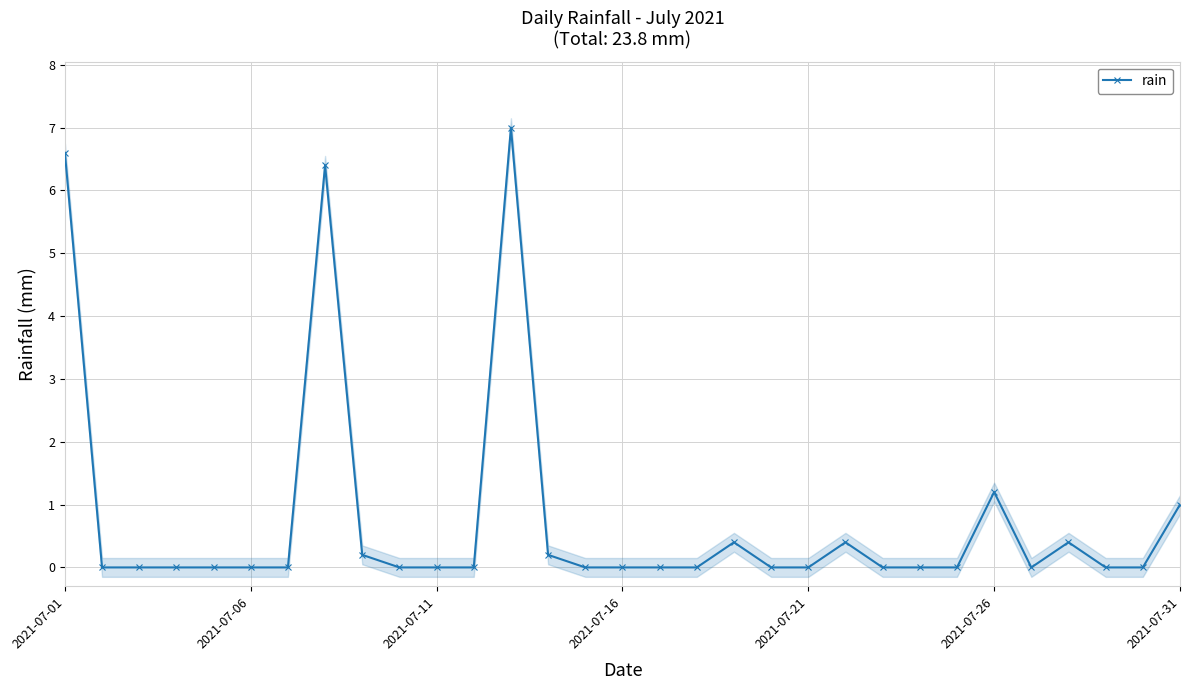

True or false: rain has more than 2 points higher than both neighbors.

True